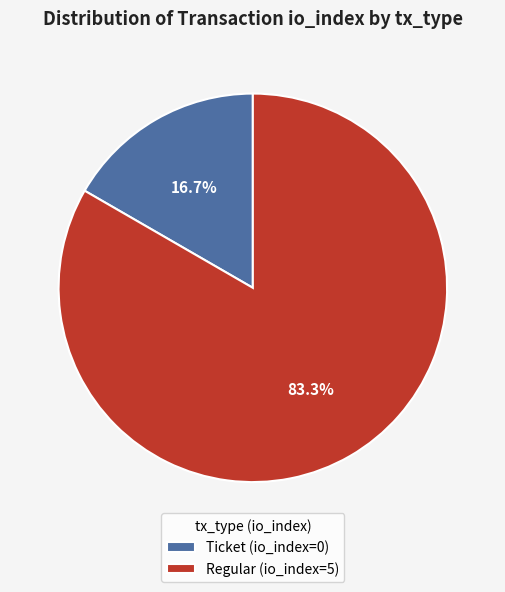

Is the sum of Ticket (io_index=0) and Regular (io_index=5) greater than half?

Yes